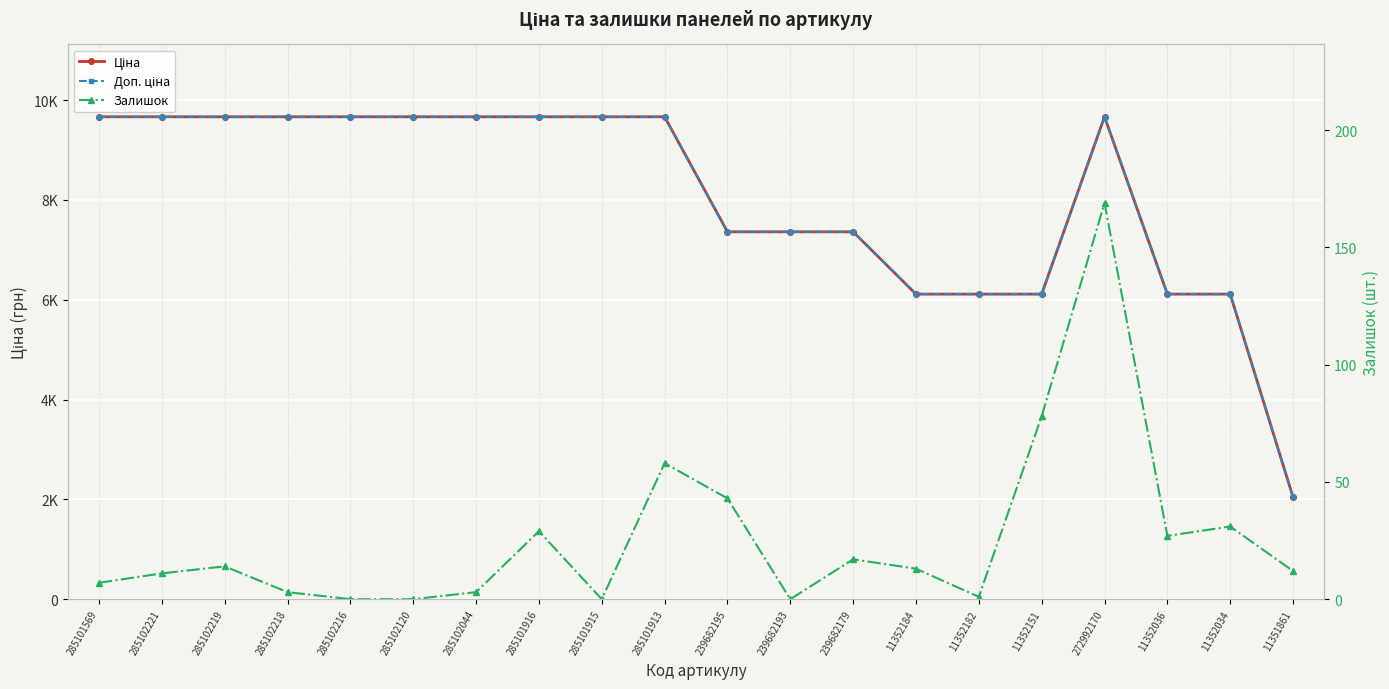

What is the sum of all Ціна values?

160997.0